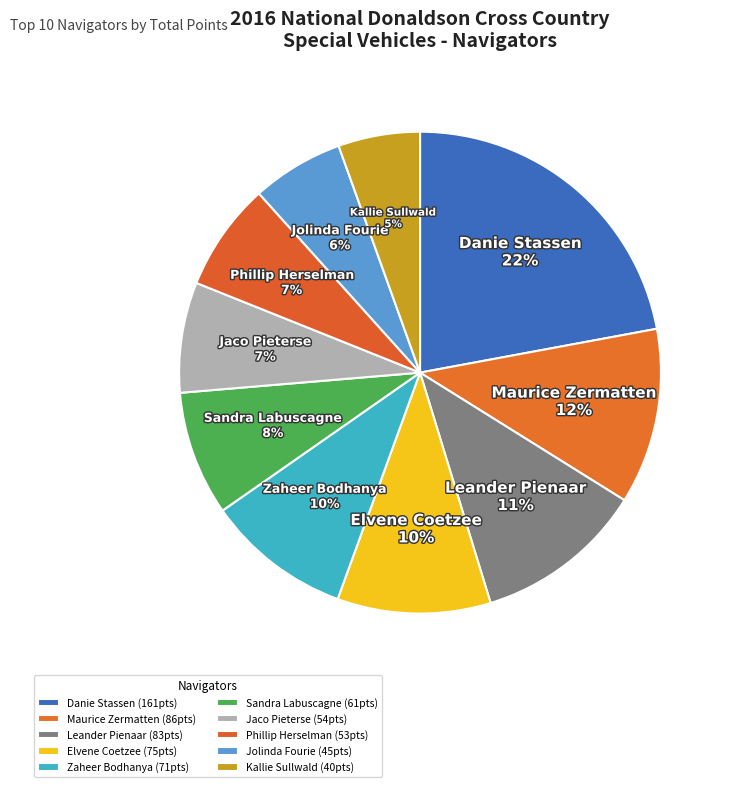

Count the number of slices in the pie.

10